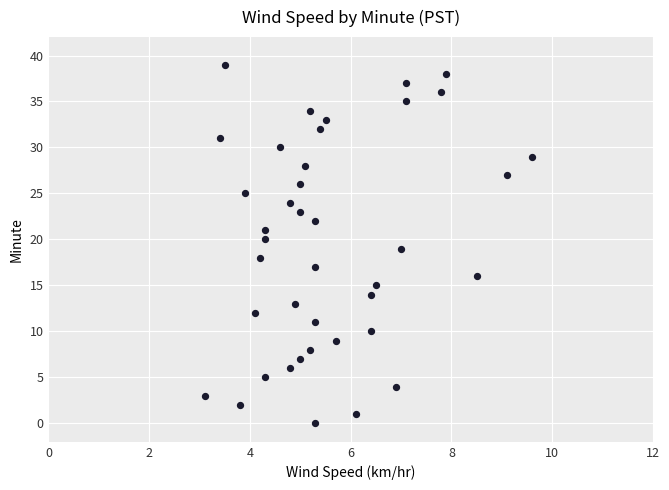

What is the range of Y values (max minus min)?

39